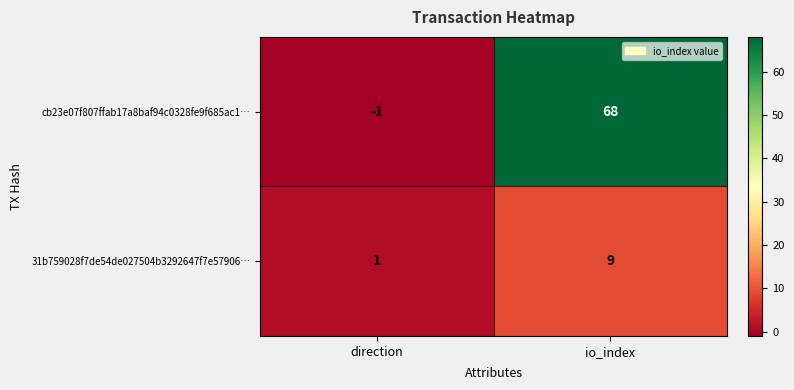

What is the difference between the maximum and minimum values in the 31b759028f7de54de027504b3292647f7e57906… series?

8